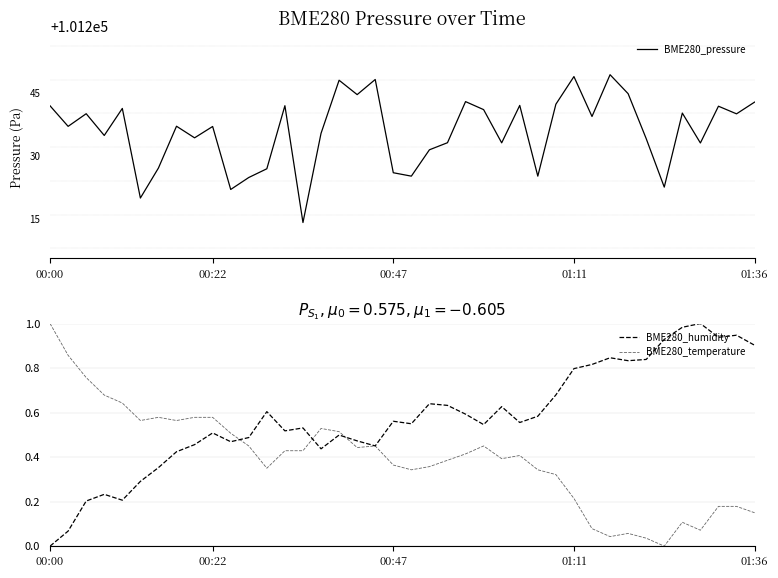

What is the sum of all BME280_humidity values?

23.0